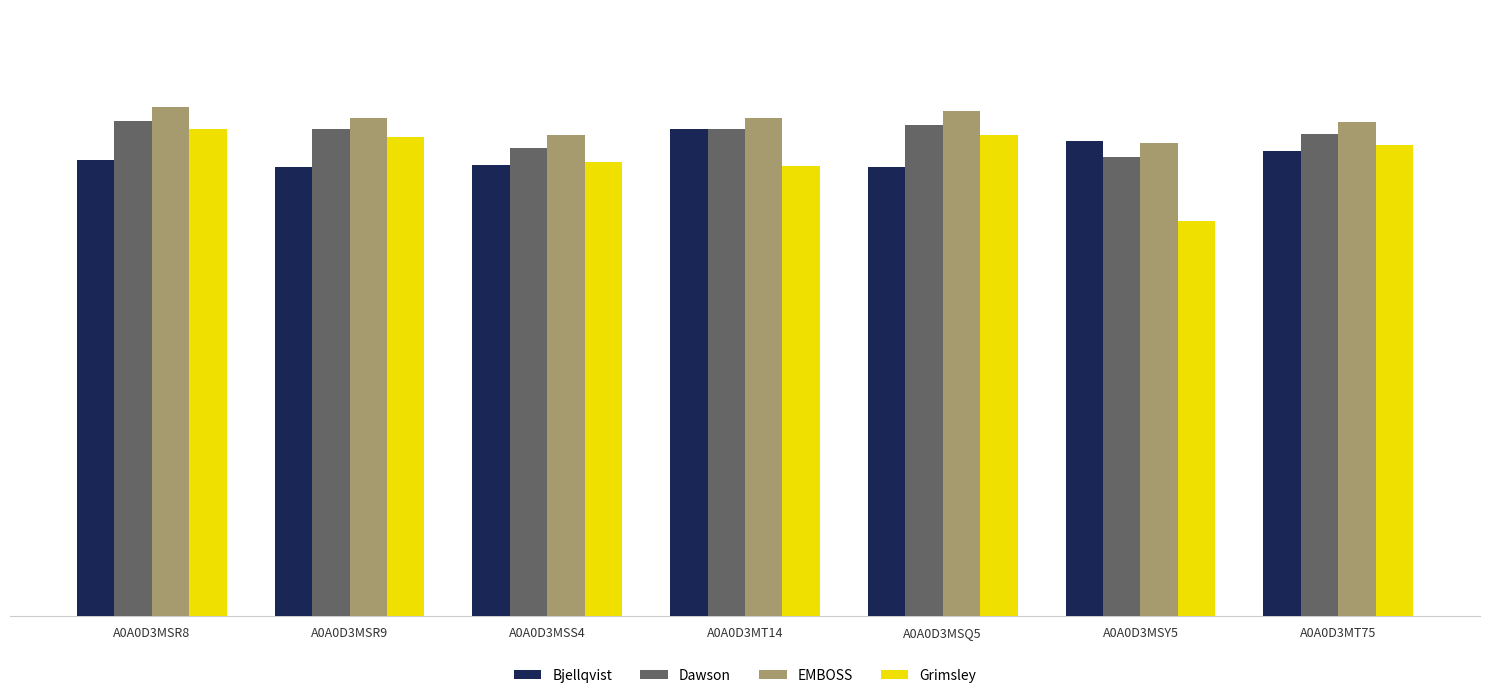

What is the spread (max minus min) of values at A0A0D3MSS4?

0.5